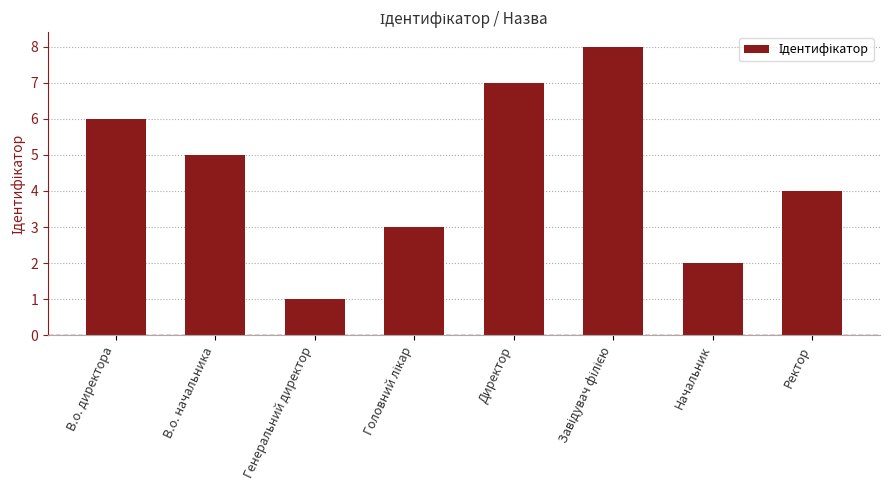

Reading right to left, transcribe all the data shown in this chart.

4	2	8	7	3	1	5	6